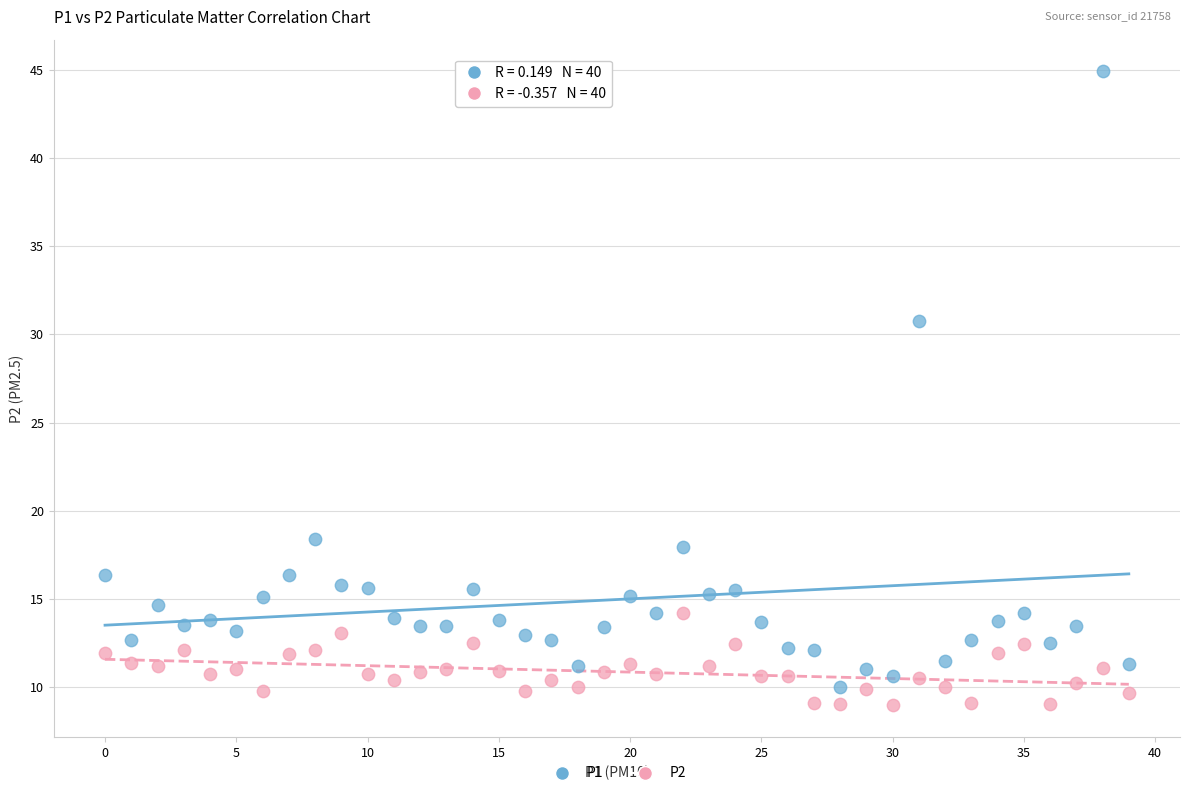

Which series reaches the minimum Y coordinate?

P2